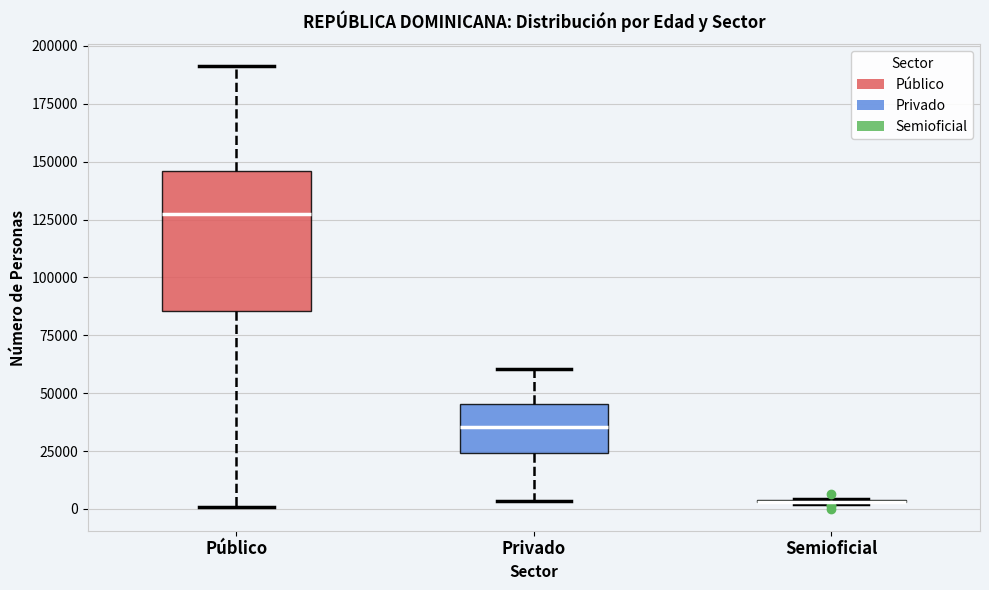

Reading left to right, transcribe this box plot: for each box, give where its median line is, the range the box spans, and where its two whiskers end, as read against the y-axis. The values are not printed on the chart, so give them approximately, as read against the axis.

Público: median 125000, box 85000 to 145000, whiskers 0 to 190000
Privado: median 35000, box 25000 to 45000, whiskers 5000 to 60000
Semioficial: box collapsed to a line at 5000, whiskers 0 to 5000